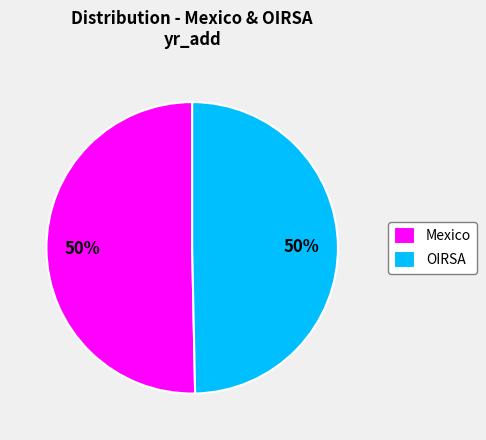

Is the sum of Mexico and OIRSA greater than half?

Yes